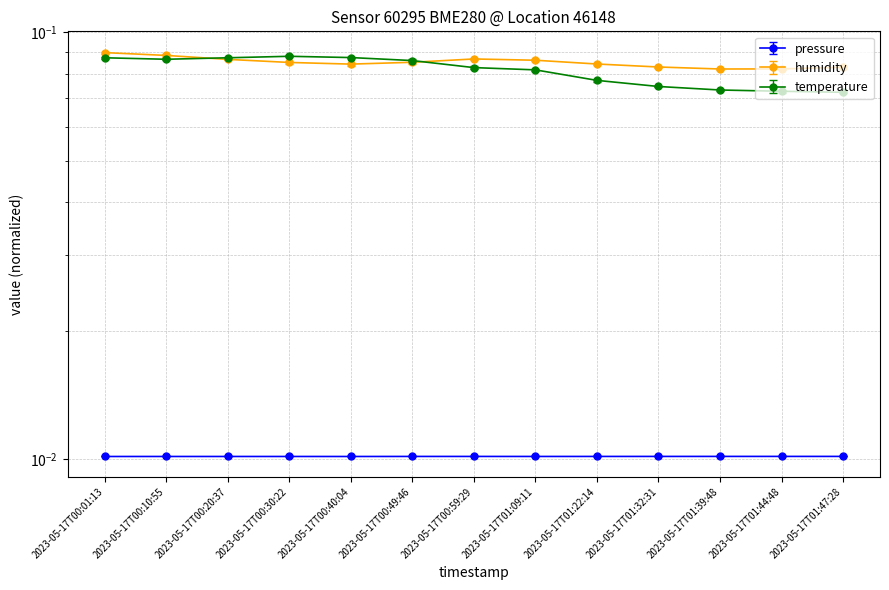

What is the lowest value of the humidity series?

0.1